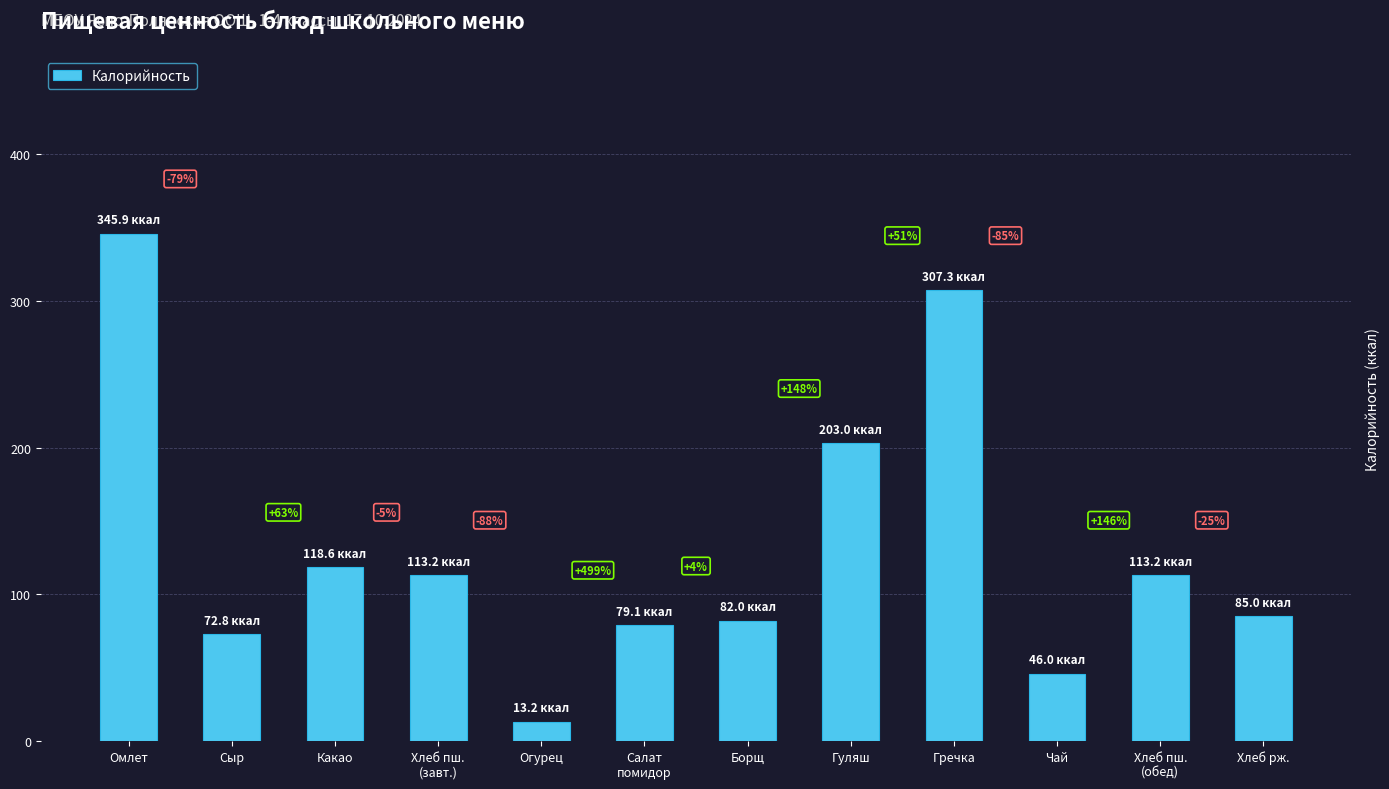

List the labels in order of value, smallest first.

Огурец, Чай, Сыр, Салат
помидор, Борщ, Хлеб рж., Хлеб пш.
(завт.), Хлеб пш.
(обед), Какао, Гуляш, Гречка, Омлет